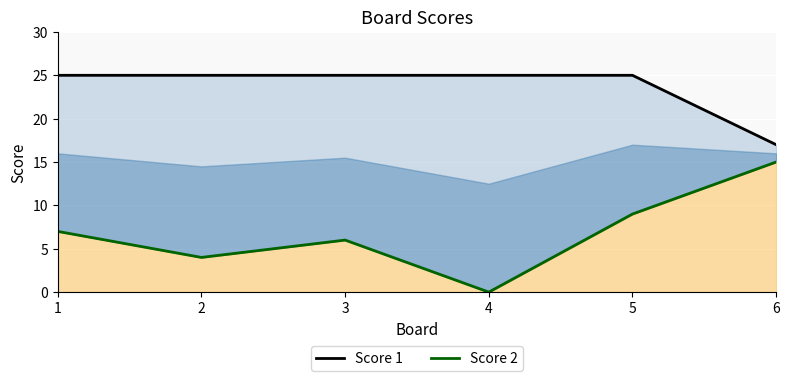

The Score 2 series shows 0 at 4. True or false?

True